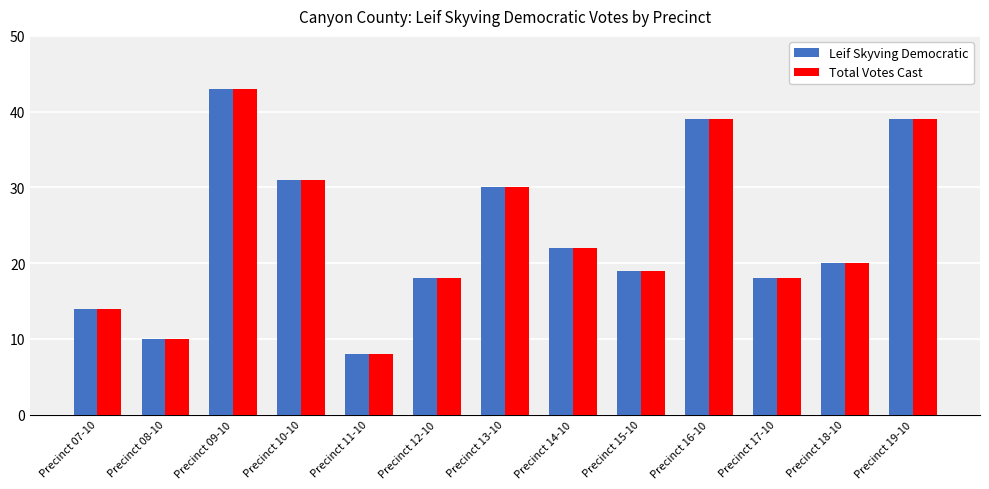

The Leif Skyving Democratic series shows 20 at Precinct 18-10. True or false?

True